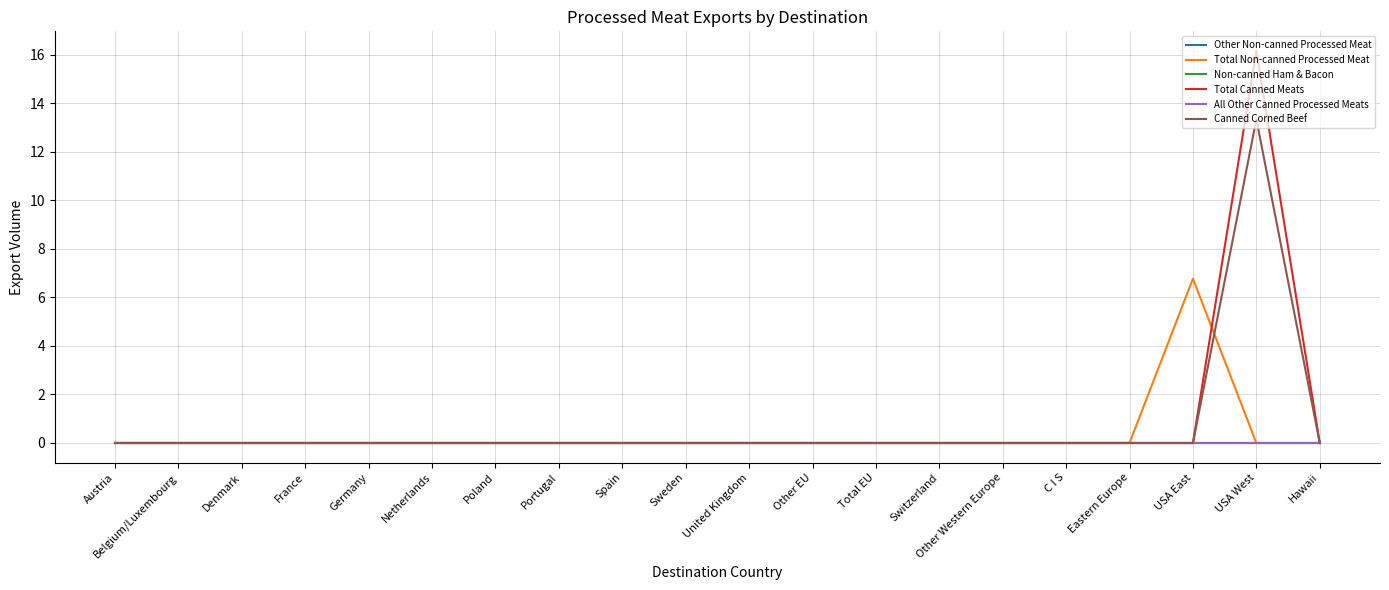

True or false: Other Non-canned Processed Meat has more than 1 interior local peaks.

False